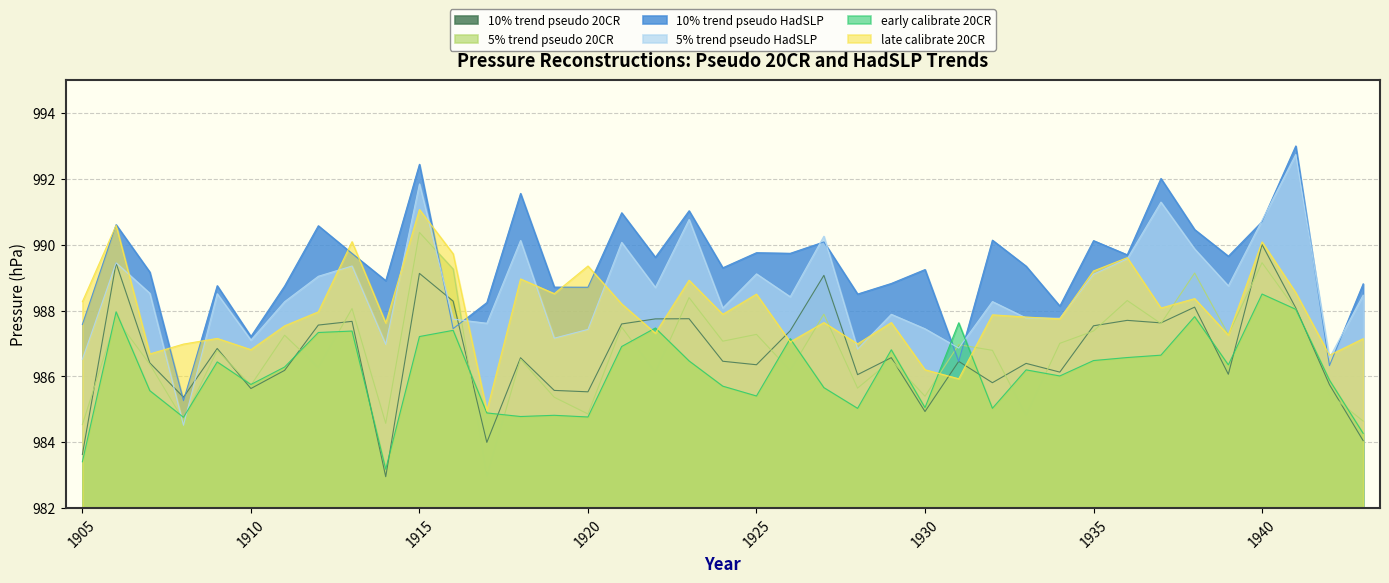

Rank the series at 1920 from highest to lowest value.

late calibrate 20CR, 10% trend pseudo HadSLP, 5% trend pseudo HadSLP, 10% trend pseudo 20CR, 5% trend pseudo 20CR, early calibrate 20CR